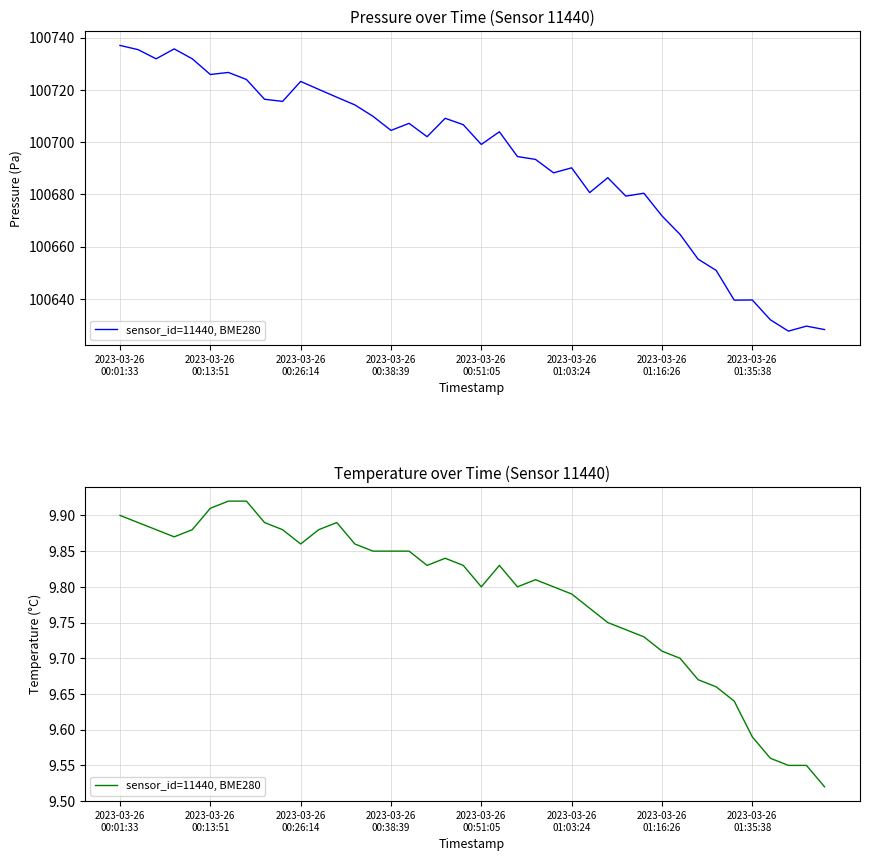

Does the chart display data point markers on the line(s)?

No